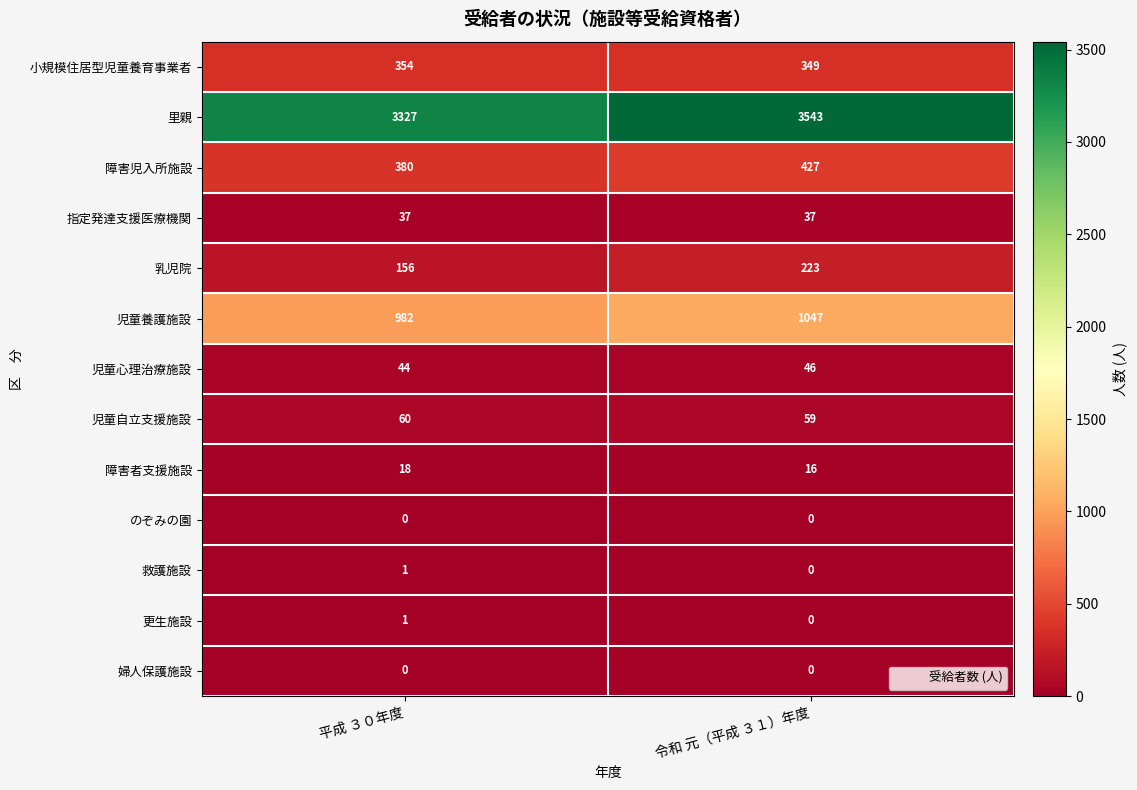

At which label is 更生施設 closest to 0?

令和 元（平成 ３１）年度